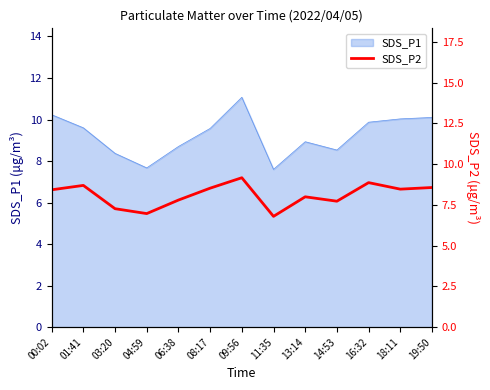

What is the sum of all values?

105.3